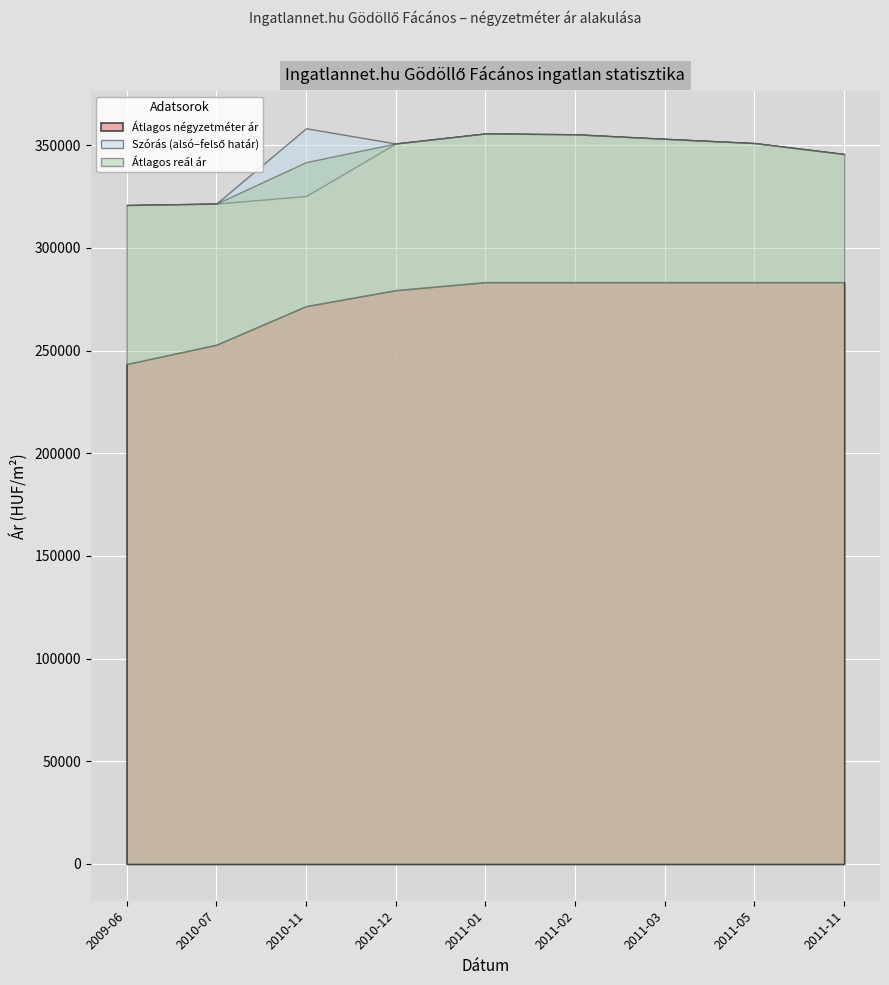

Is it true that Szórás felső határ equals 459872 at 2010-07?

False